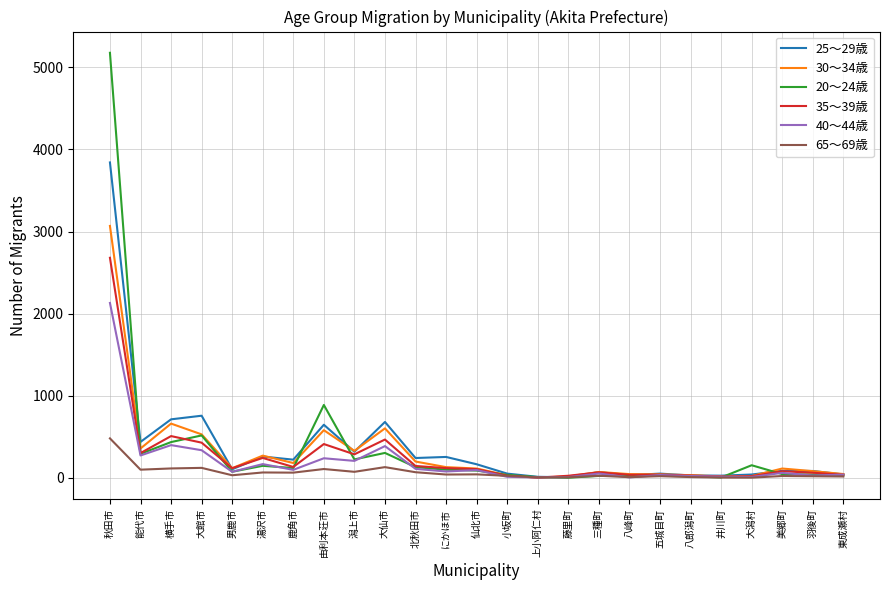

How many values in the 25～29歳 series are below 106?

12